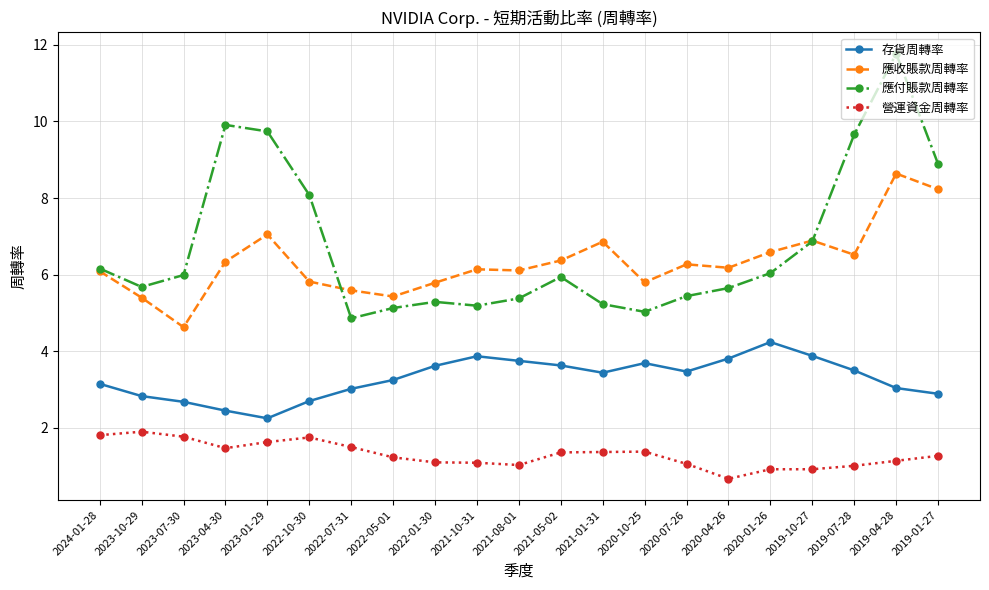

Where is the first local minimum for 營運資金周轉率?

2023-04-30